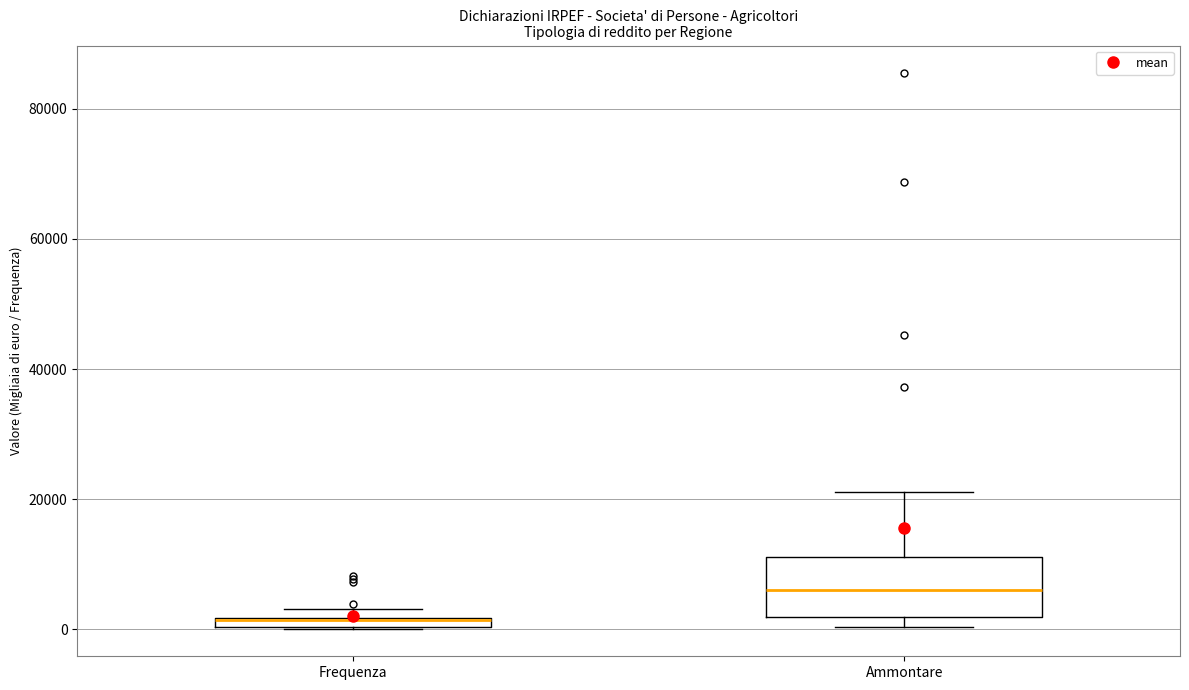

Which box's median line is the highest?

Ammontare